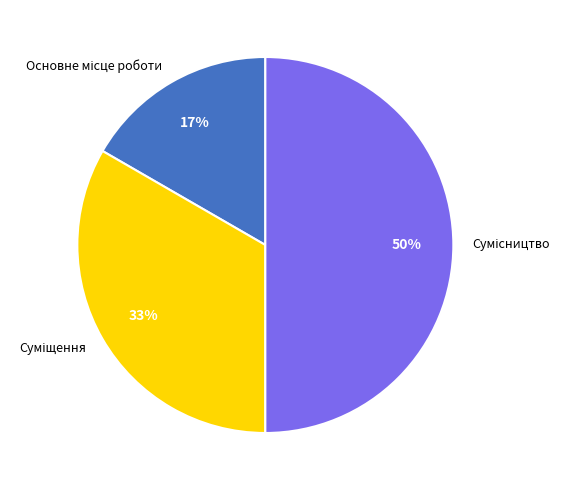

To the nearest percent, what is the difference between the largest and smallest slice percentages?

33%